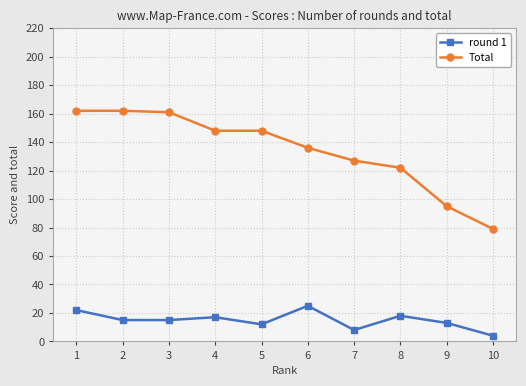

Where is the first local maximum for round 1?

4